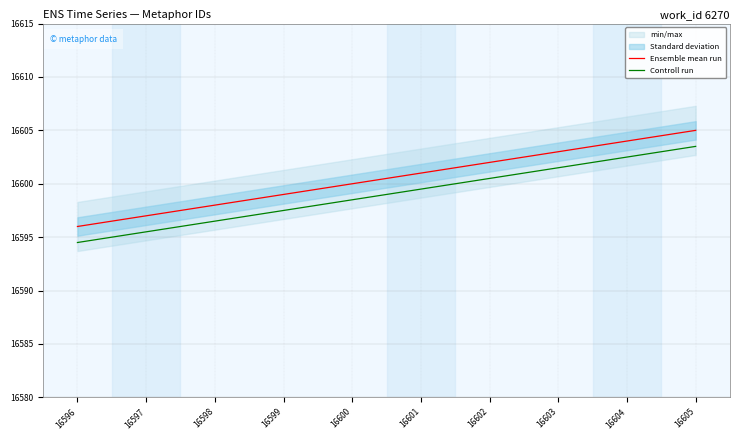

True or false: Ensemble mean run and Controll run cross at least once.

False